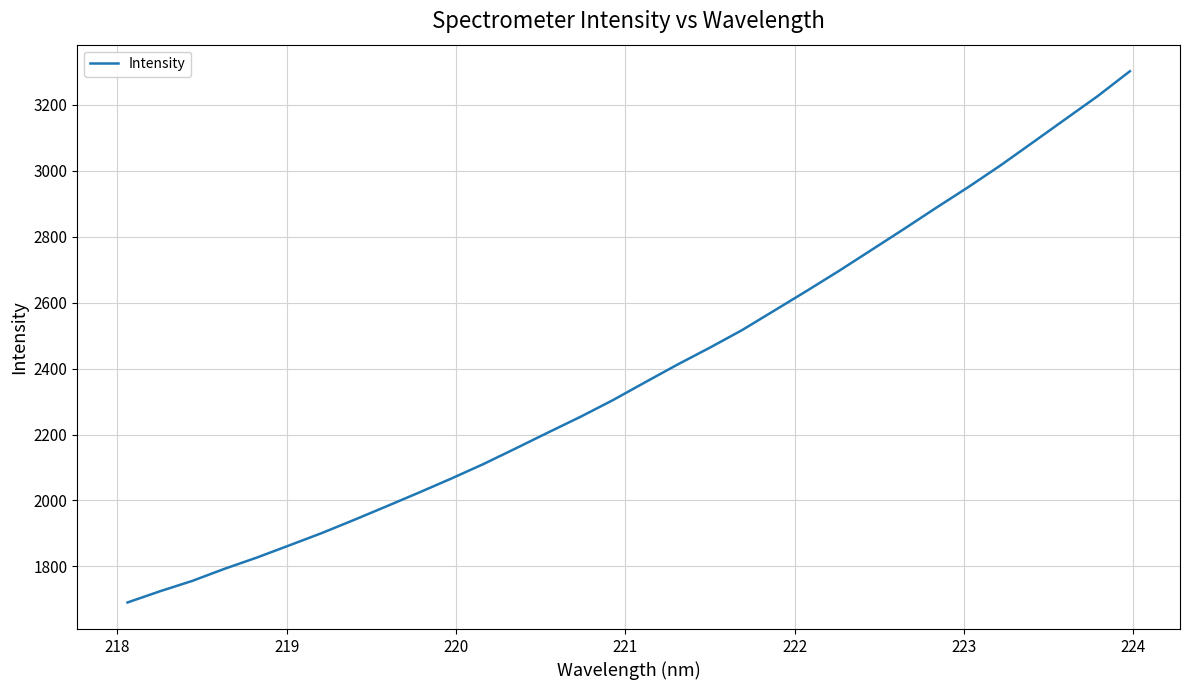

What is the maximum value shown in the chart?

3301.6